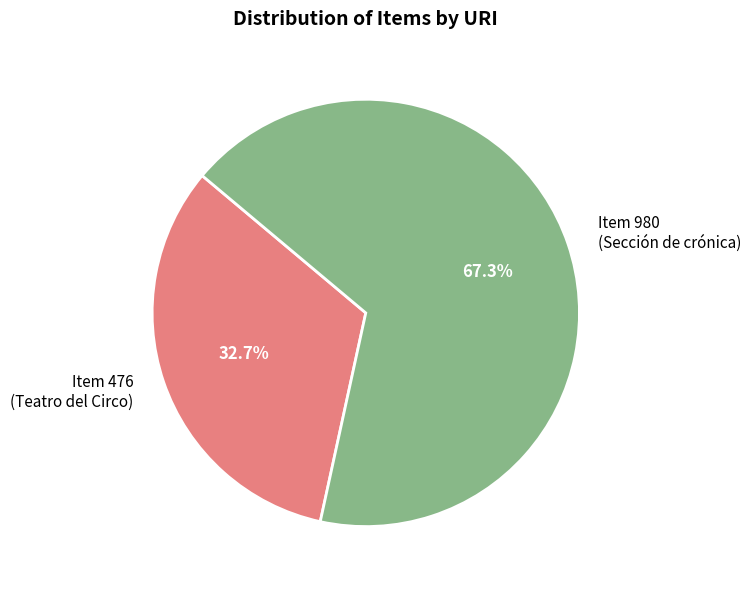

Approximately how many times larger is the value at Item 476 (Teatro del Circo) compared to Item 980 (Sección de crónica)?

0.5